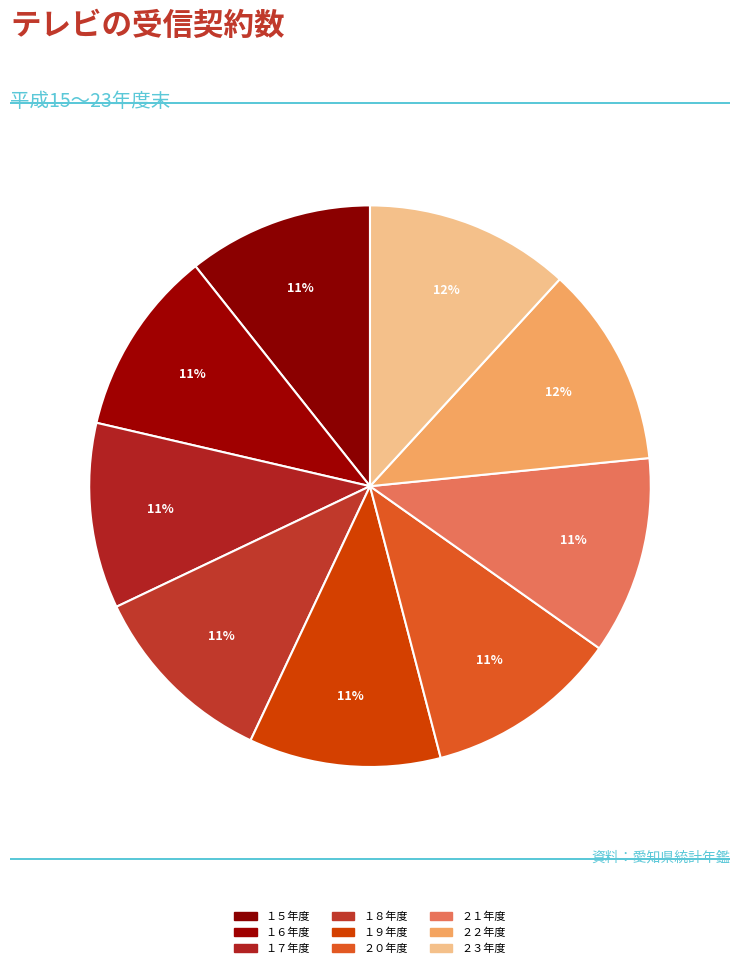

To the nearest percent, what percentage of the pie is １５年度?

11%